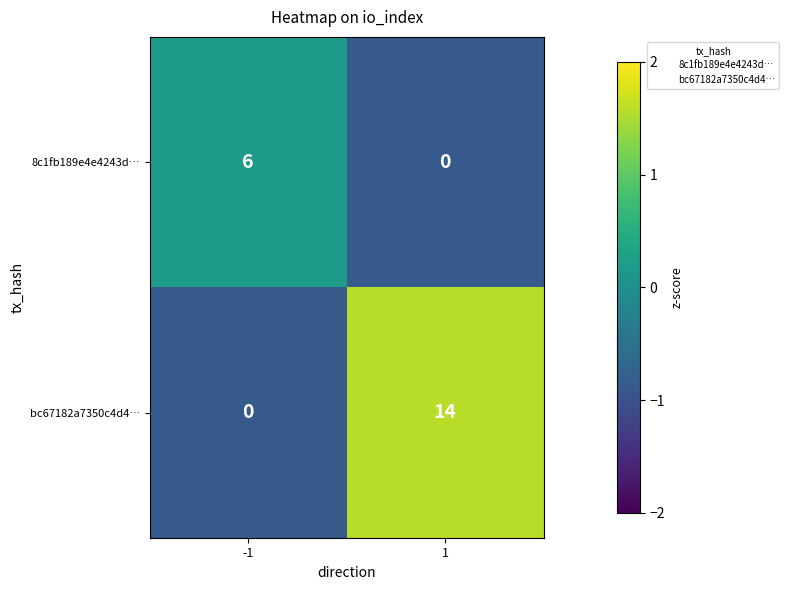

What is the spread (max minus min) of values at -1?

6